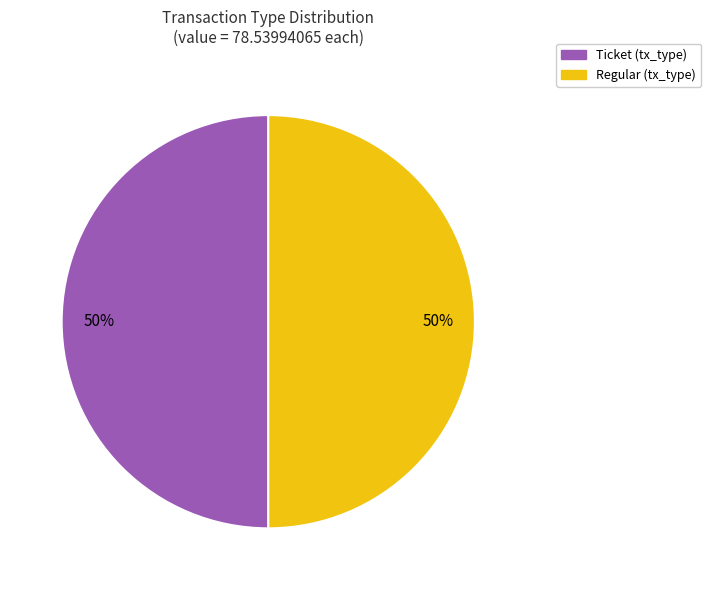

To the nearest percent, what is the average slice percentage?

50%